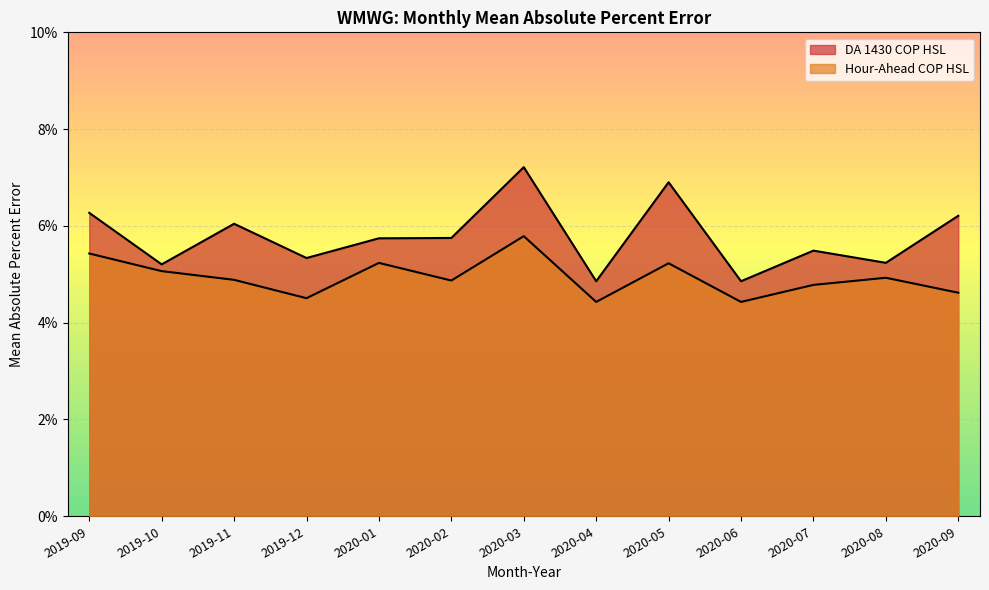

True or false: DA 1430 COP HSL and Hour-Ahead COP HSL intersect in this chart.

False